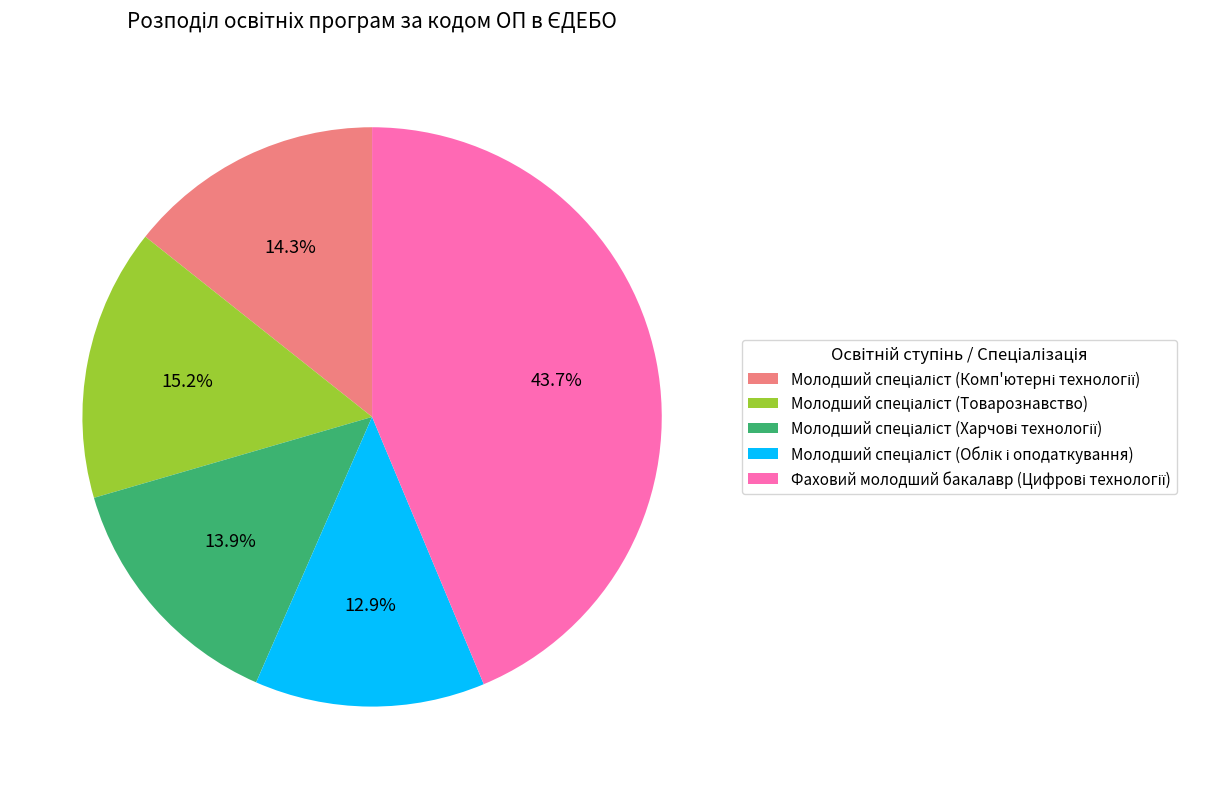

Is there a majority slice in this chart?

No